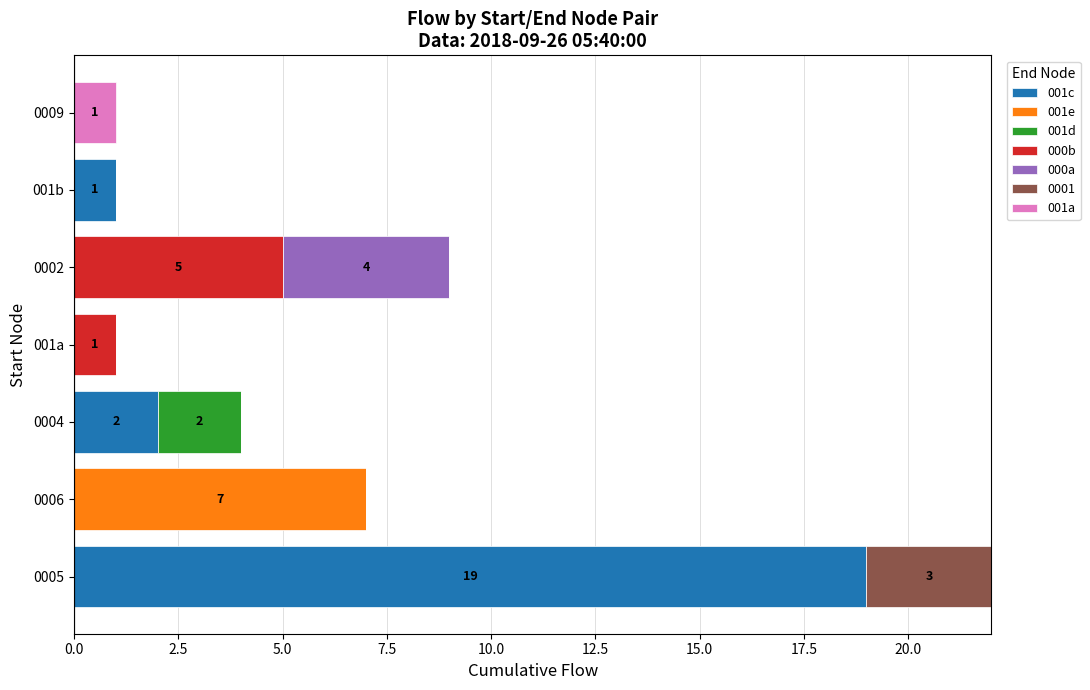

At which category is the sum across all series the highest?

0005